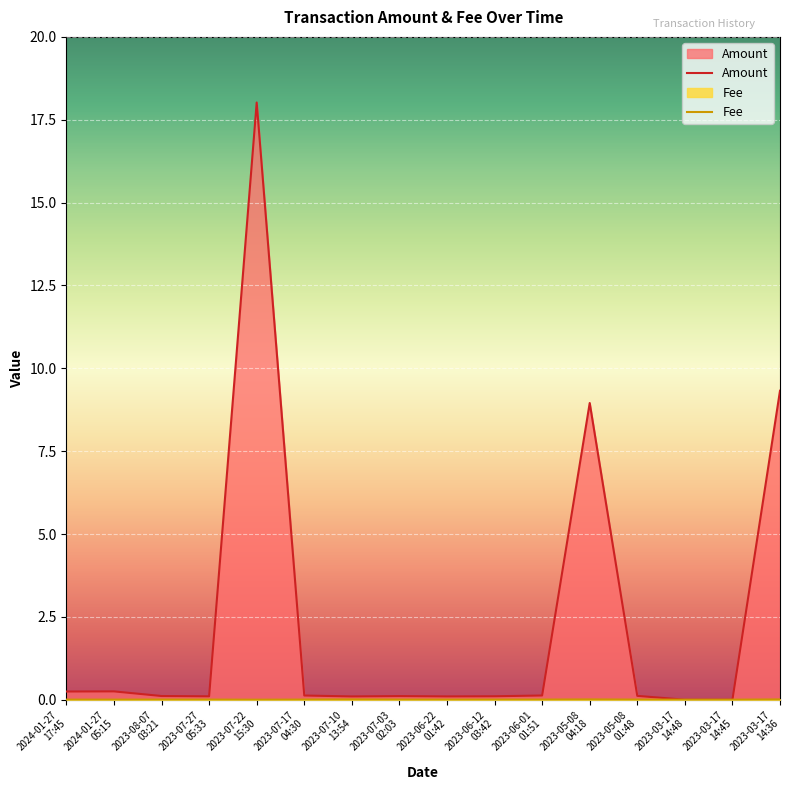

Reading right to left, transcribe all the data shown in this chart.

Amount: 2023-03-17
14:36=9.3	2023-03-17
14:45=0.0	2023-03-17
14:48=0.0	2023-05-08
01:48=0.1	2023-05-08
04:18=9.0	2023-06-01
01:51=0.1	2023-06-12
03:42=0.1	2023-06-22
01:42=0.1	2023-07-03
02:03=0.1	2023-07-10
13:54=0.1	2023-07-17
04:30=0.1	2023-07-22
15:30=18.0	2023-07-27
05:33=0.1	2023-08-07
03:21=0.1	2024-01-27
05:15=0.3	2024-01-27
17:45=0.2
Fee: 2023-03-17
14:36=0.0	2023-03-17
14:45=0.0	2023-03-17
14:48=0.0	2023-05-08
01:48=0.0	2023-05-08
04:18=0.0	2023-06-01
01:51=0.0	2023-06-12
03:42=0.0	2023-06-22
01:42=0.0	2023-07-03
02:03=0.0	2023-07-10
13:54=0.0	2023-07-17
04:30=0.0	2023-07-22
15:30=0.0	2023-07-27
05:33=0.0	2023-08-07
03:21=0.0	2024-01-27
05:15=0.0	2024-01-27
17:45=0.0